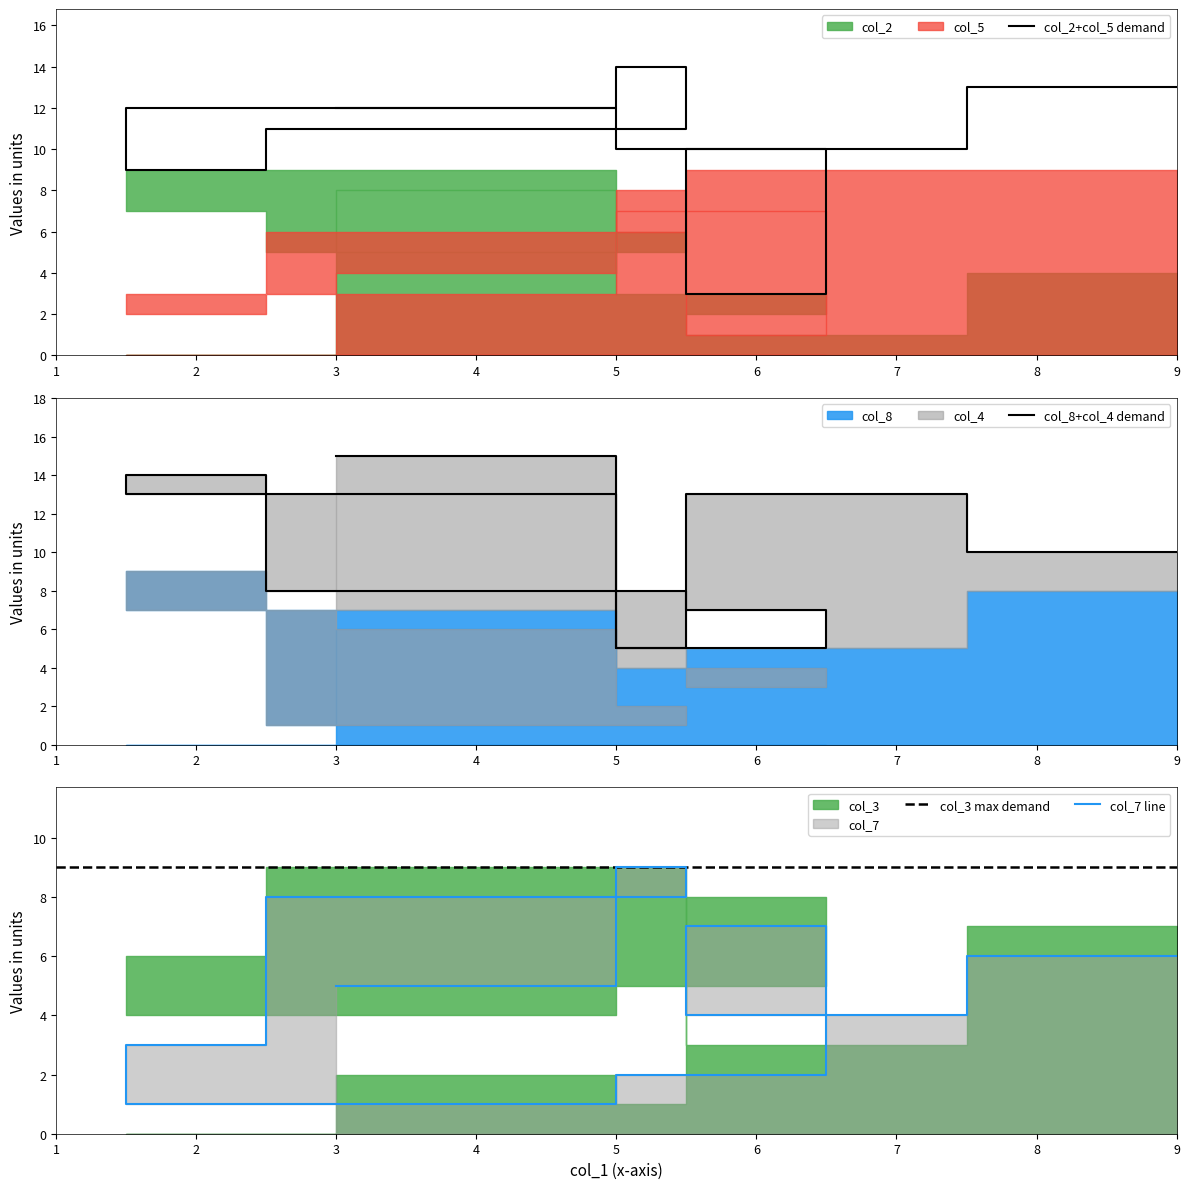

After their last crossing, which series has the higher values: col_8 or col_3?

col_8